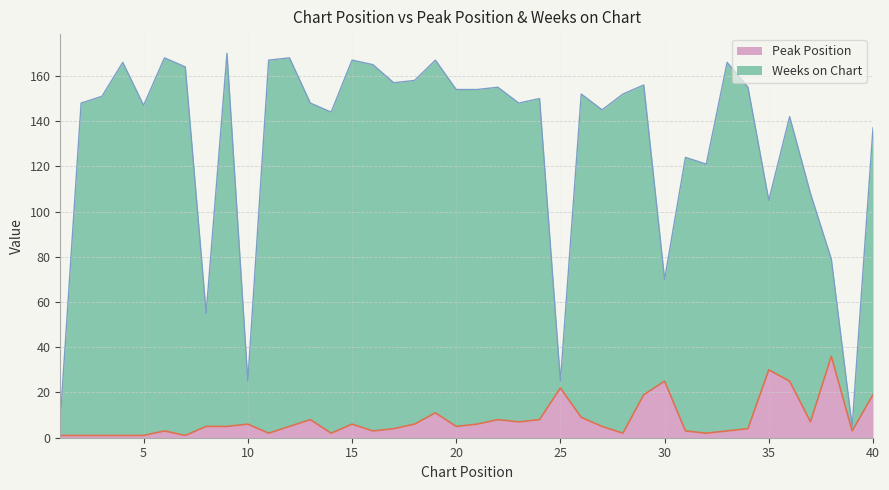

The Weeks on Chart series shows 159 at 37. True or false?

False